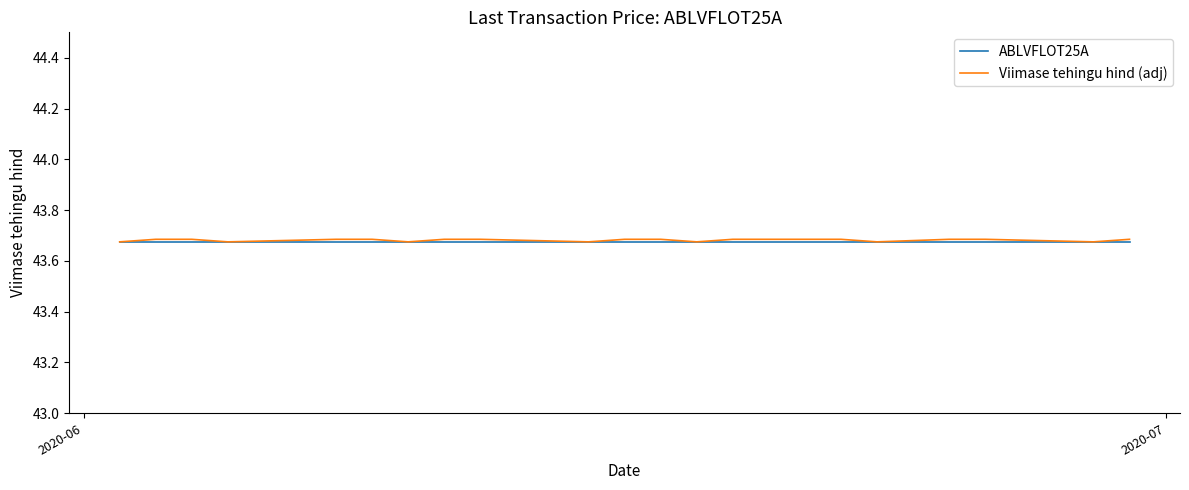

Which series has the largest range (max minus min)?

Viimase tehingu hind (adj)